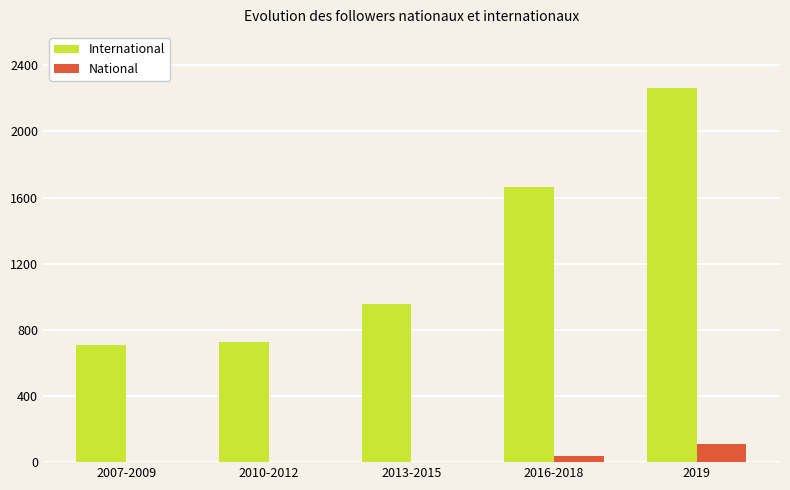

What are all the series names shown in the legend?

International, National